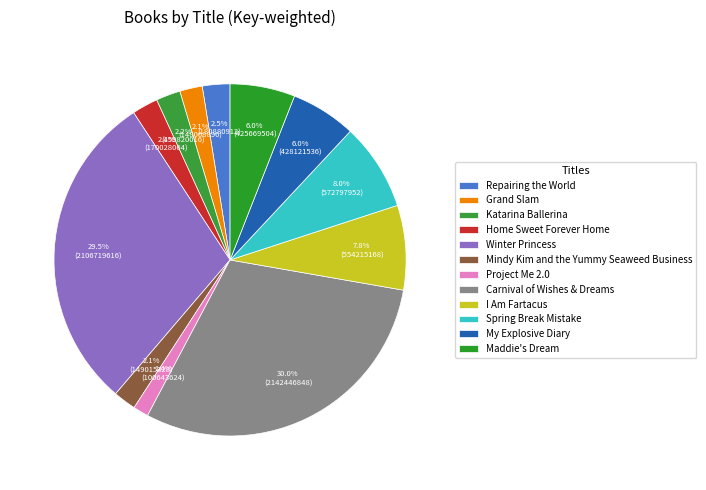

To the nearest percent, what is the average slice percentage?

8%